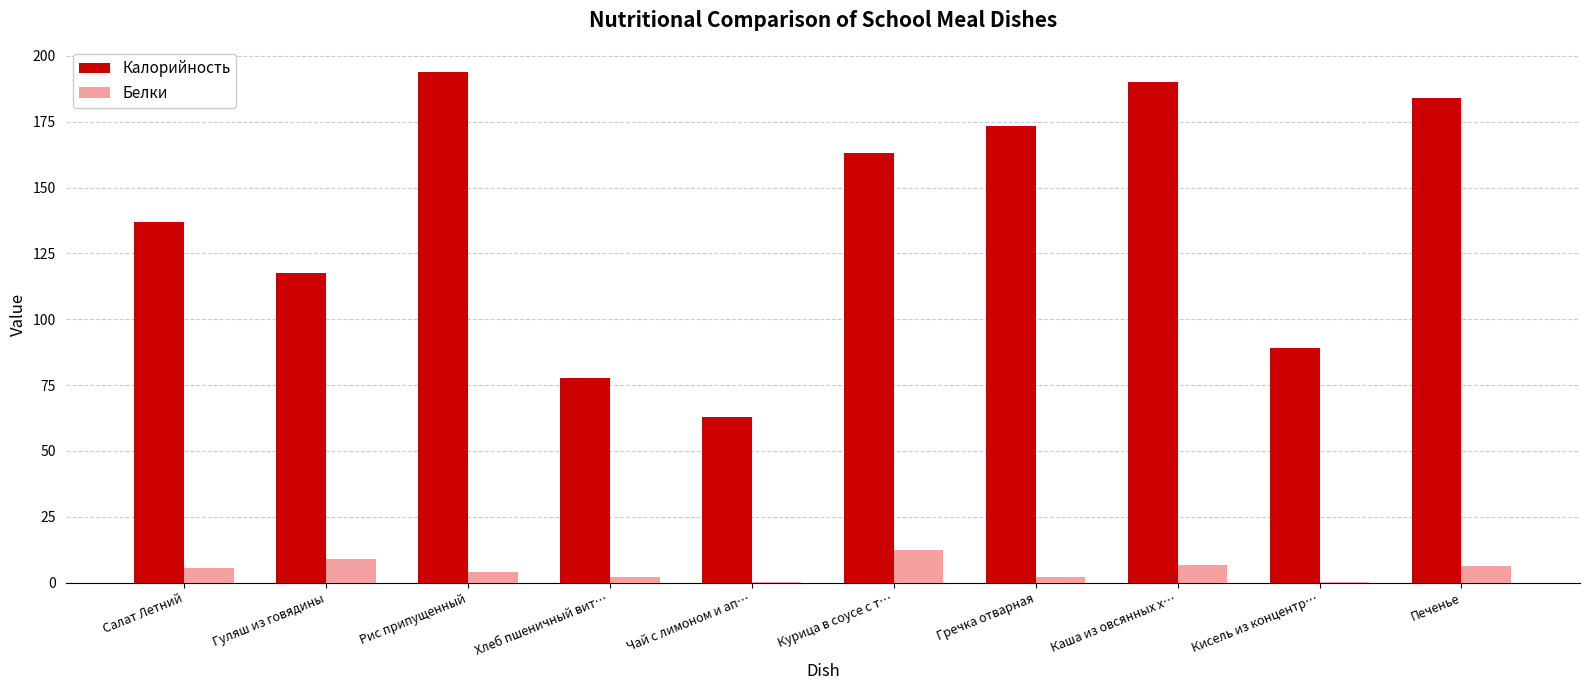

The value of Калорийность at Курица в соусе с т… is 35.3. True or false?

False